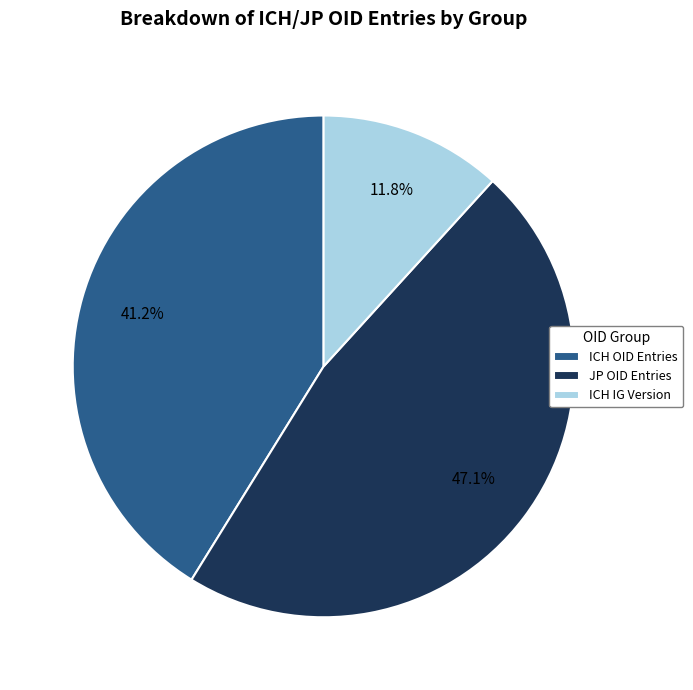

Which category has the smallest portion of the pie?

ICH IG Version